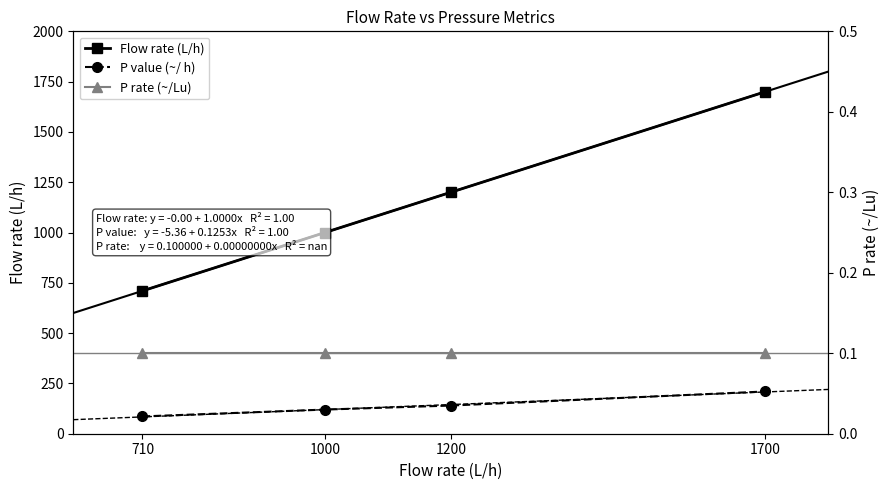

True or false: P value (~/ h) and Flow rate (L/h) cross at least once.

False